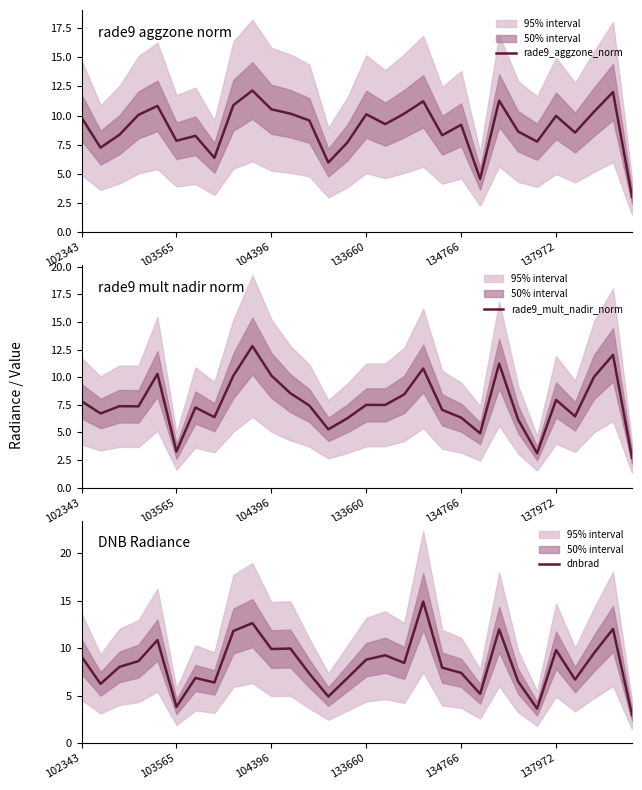

True or false: rade9_aggzone_norm and rade9_mult_nadir_norm intersect in this chart.

True